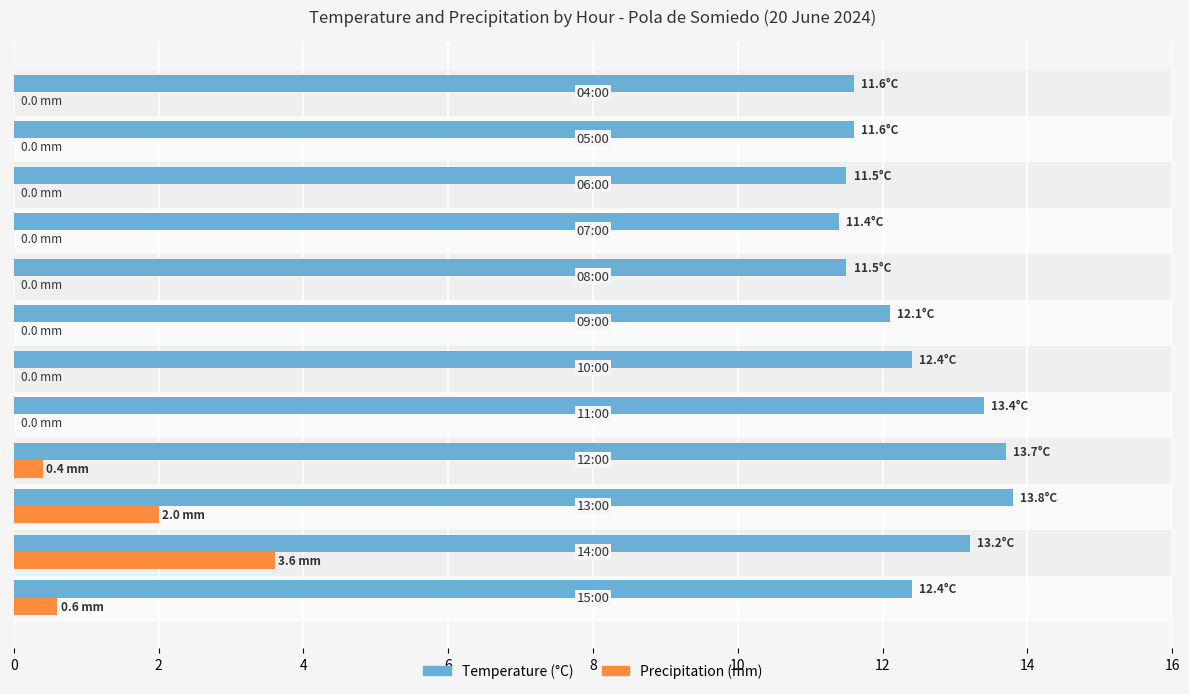

What is the sum of all Temperature (°C) values?

148.6